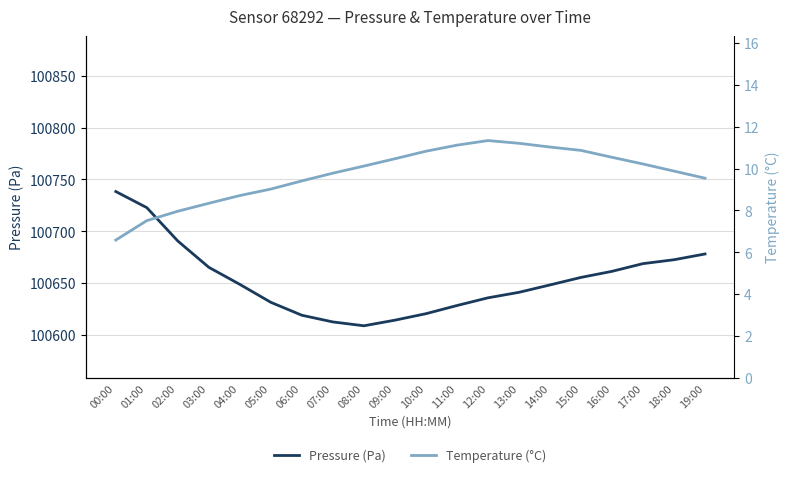

True or false: Pressure (Pa) has a value of 100678.1 at 19:00.

True